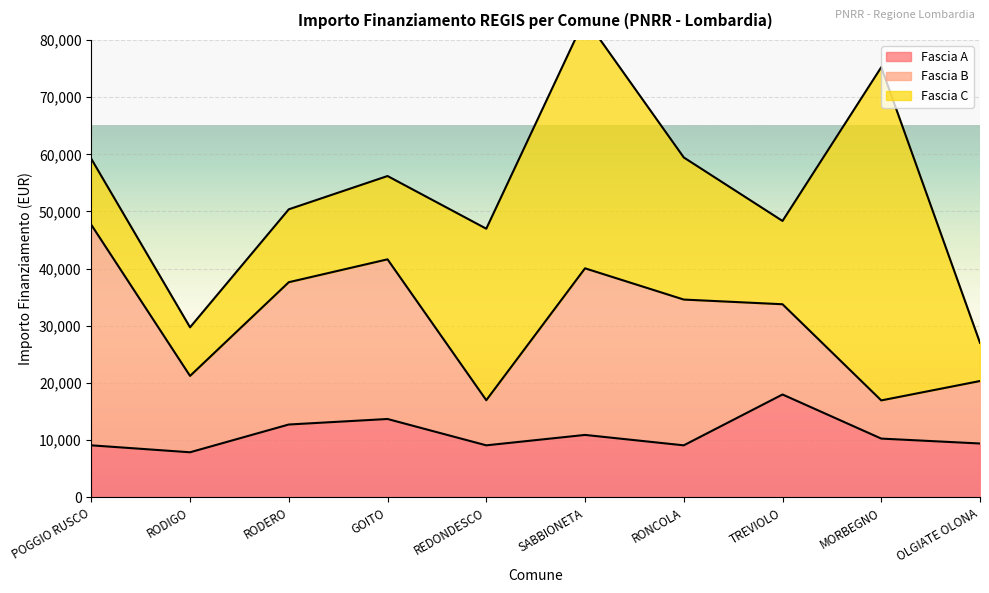

Does the chart display data point markers on the line(s)?

No